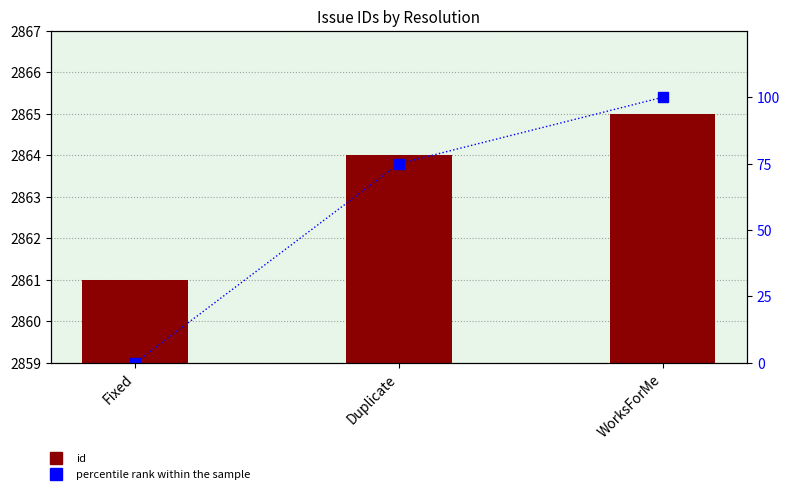

Rank the series by their maximum value, from lowest to highest.

percentile rank within the sample, id